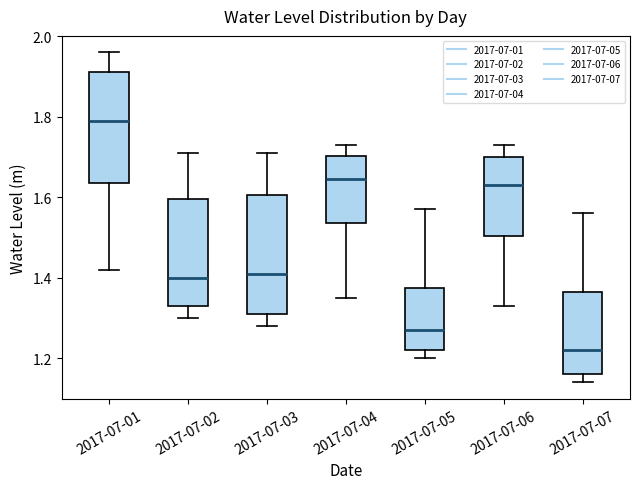

Which box has the highest median line?

2017-07-01